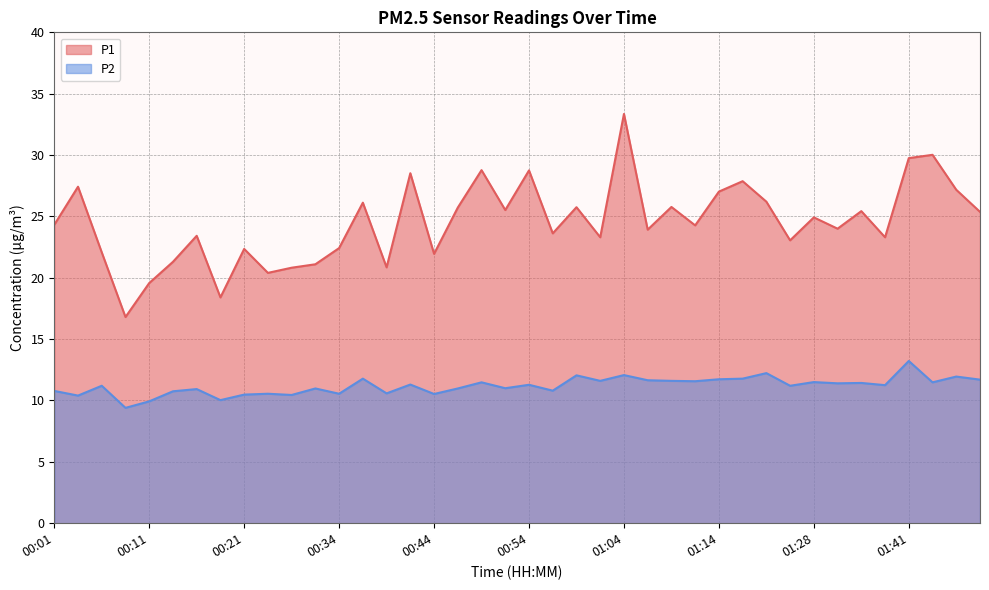

Does the chart display data point markers on the line(s)?

No